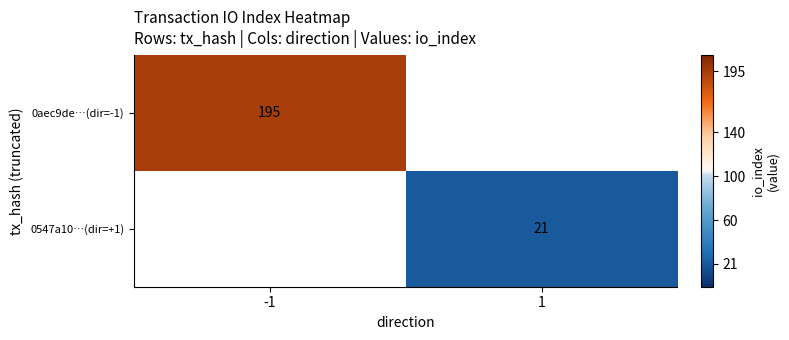

The 0aec9de…(dir=-1) series shows 71 at -1. True or false?

False